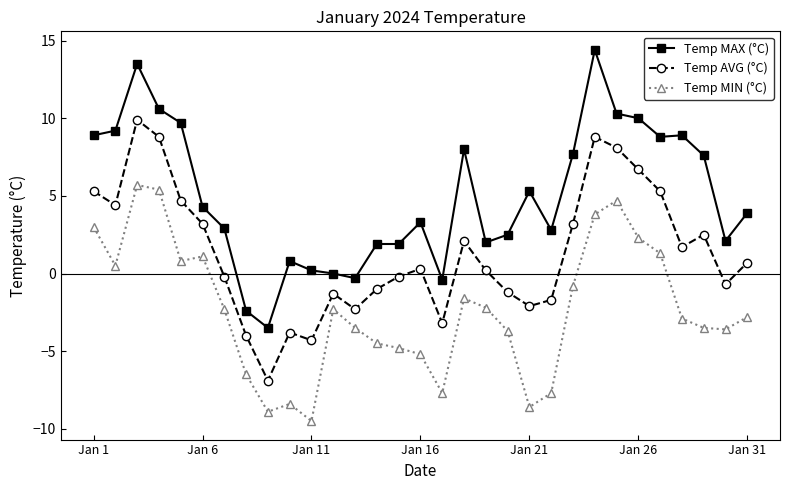

What is the value of the Temp AVG (°C) point at the 10th from the left?

-3.8